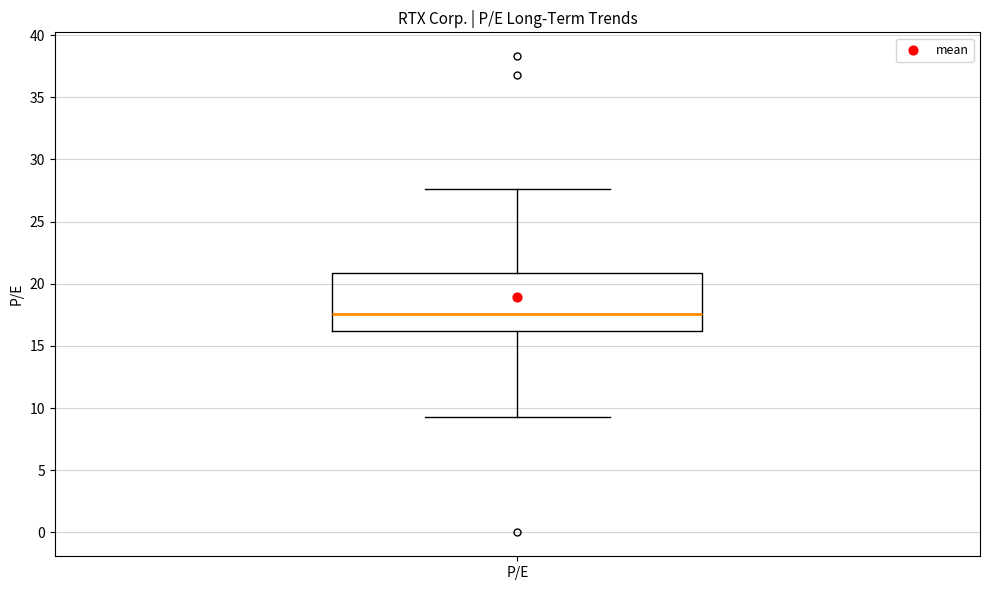

Transcribe this box plot: give where the median line is, the range the box spans, and where the two whiskers end, as read against the y-axis. The values are not printed on the chart, so give them approximately, as read against the axis.

median 17.5, box 16.0 to 21.0, whiskers 9.5 to 27.5